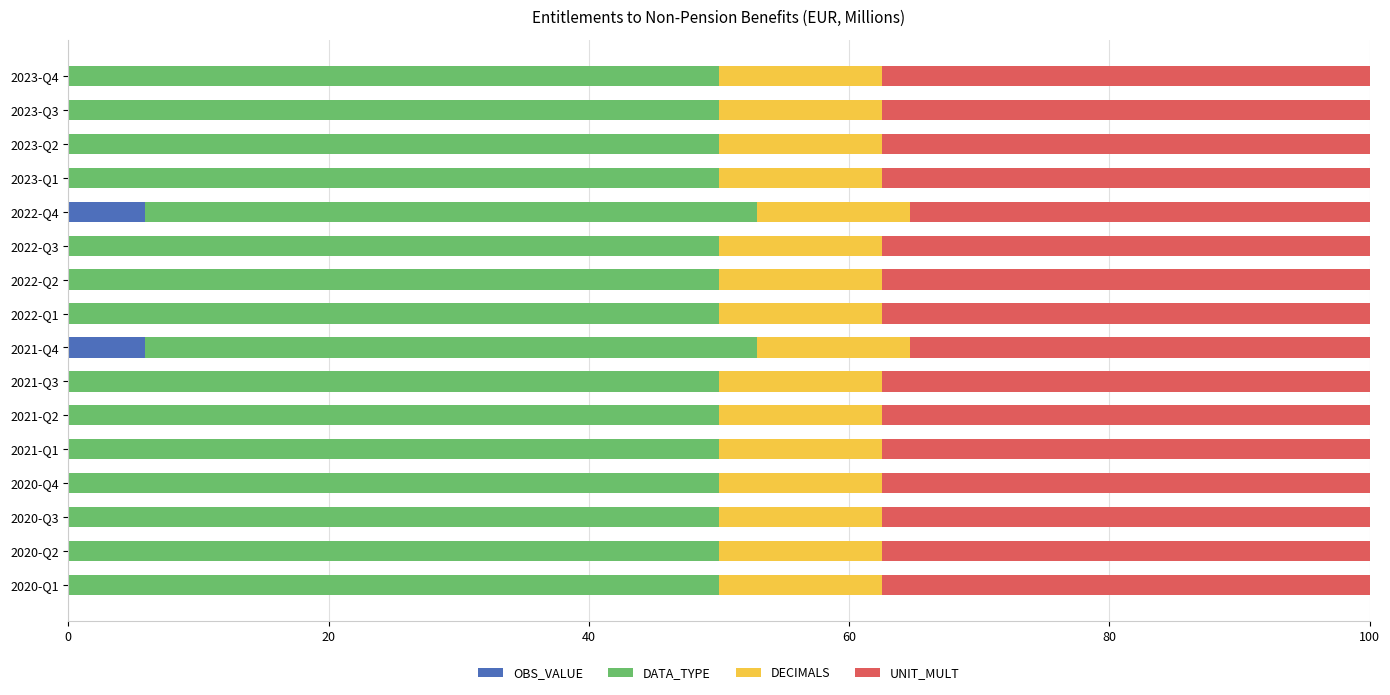

True or false: OBS_VALUE has a value of 0.0 at 2022-Q3.

True